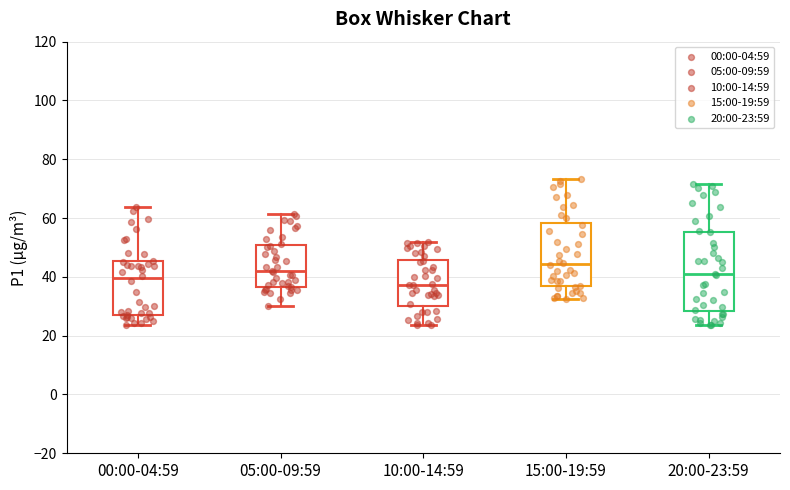

Where does the upper whisker of the box for 05:00-09:59 end on the y-axis? The values are not printed on the chart, so give them approximately, as read against the axis.

62